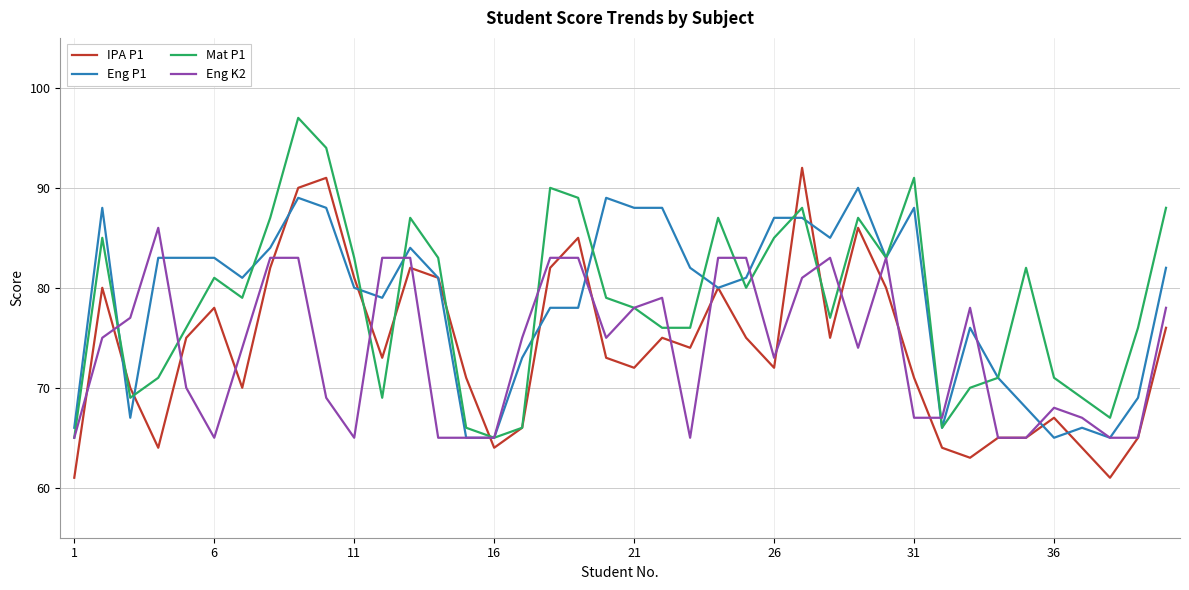

What is the sum of all Mat P1 values?

3149